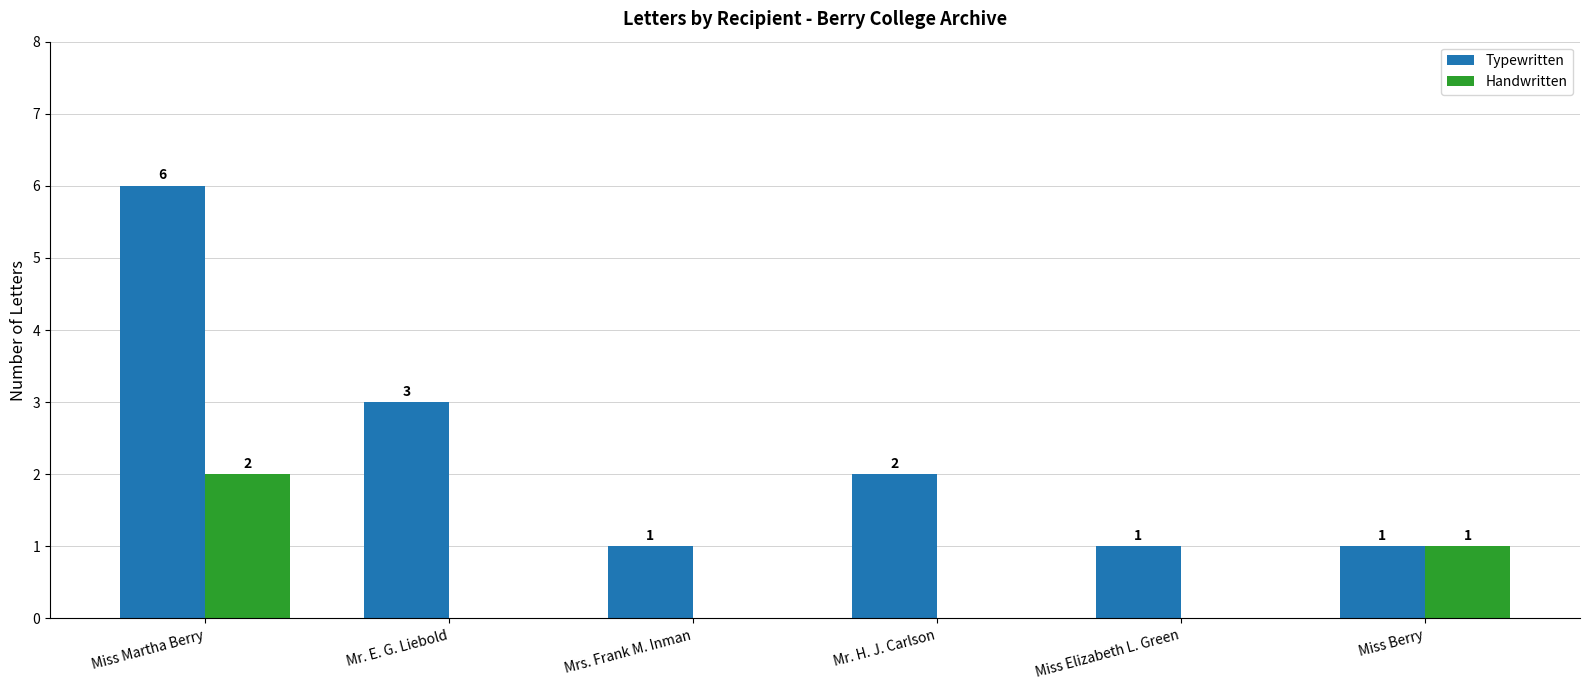

Count the number of data series in this chart.

2